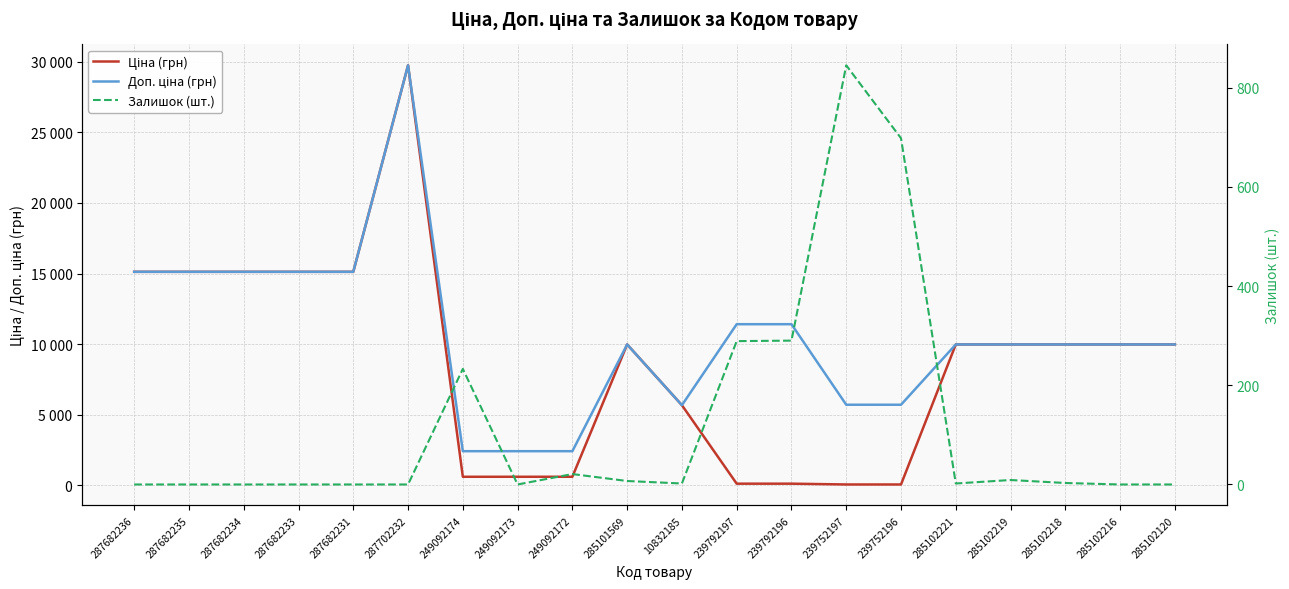

At which category does the chart reach its peak across all series?

287702232